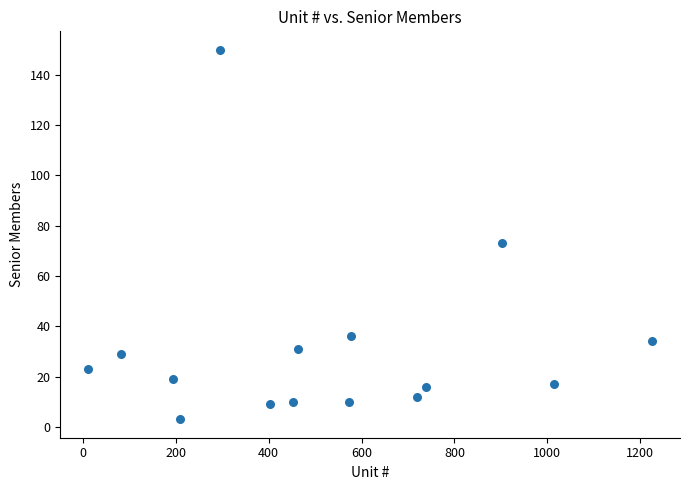

What Y value in the scatter plot is closest to 76?

73